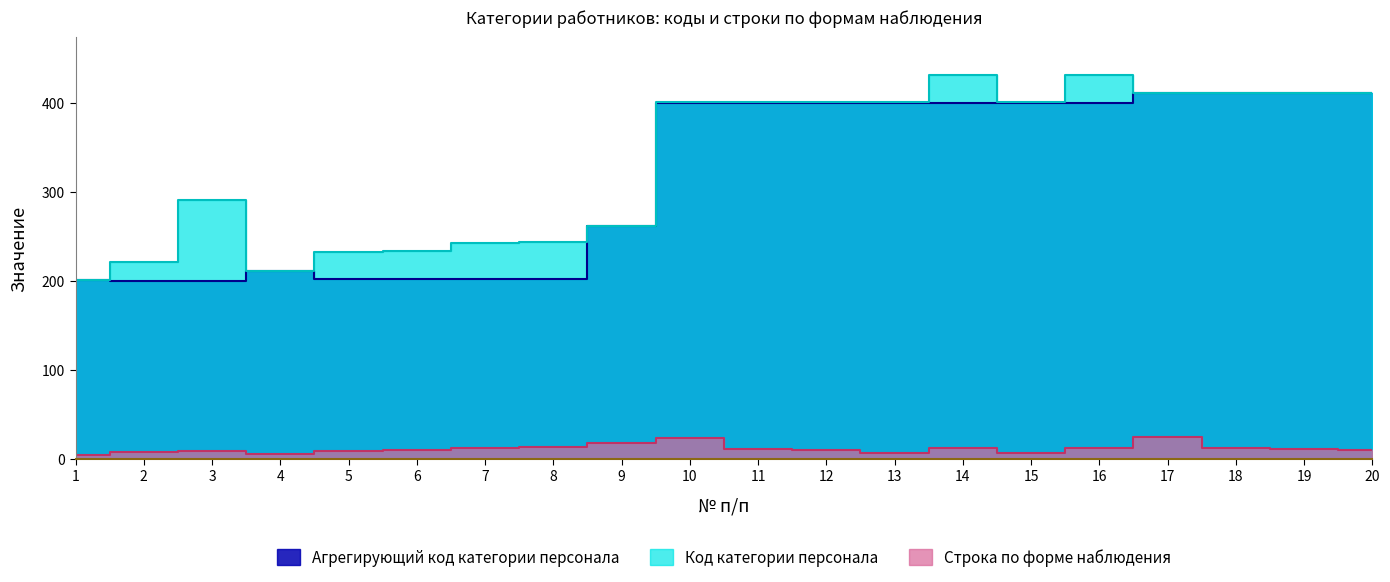

Which series has the largest range (max minus min)?

Код категории персонала